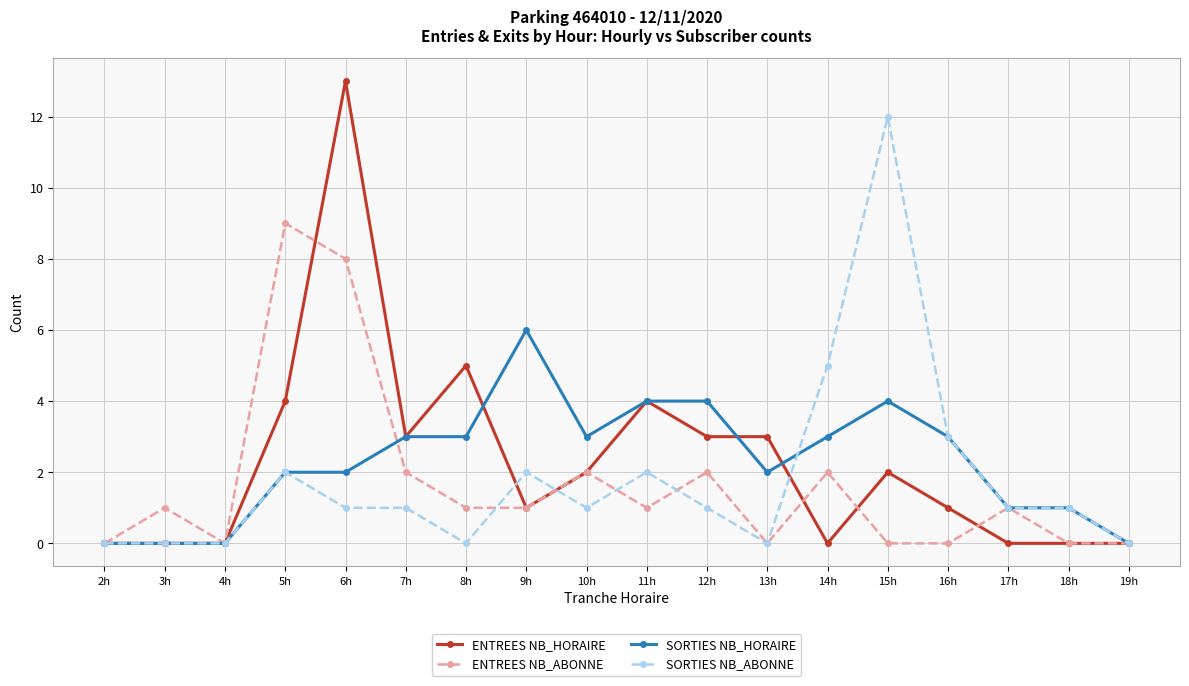

How many series are shown in this chart?

4